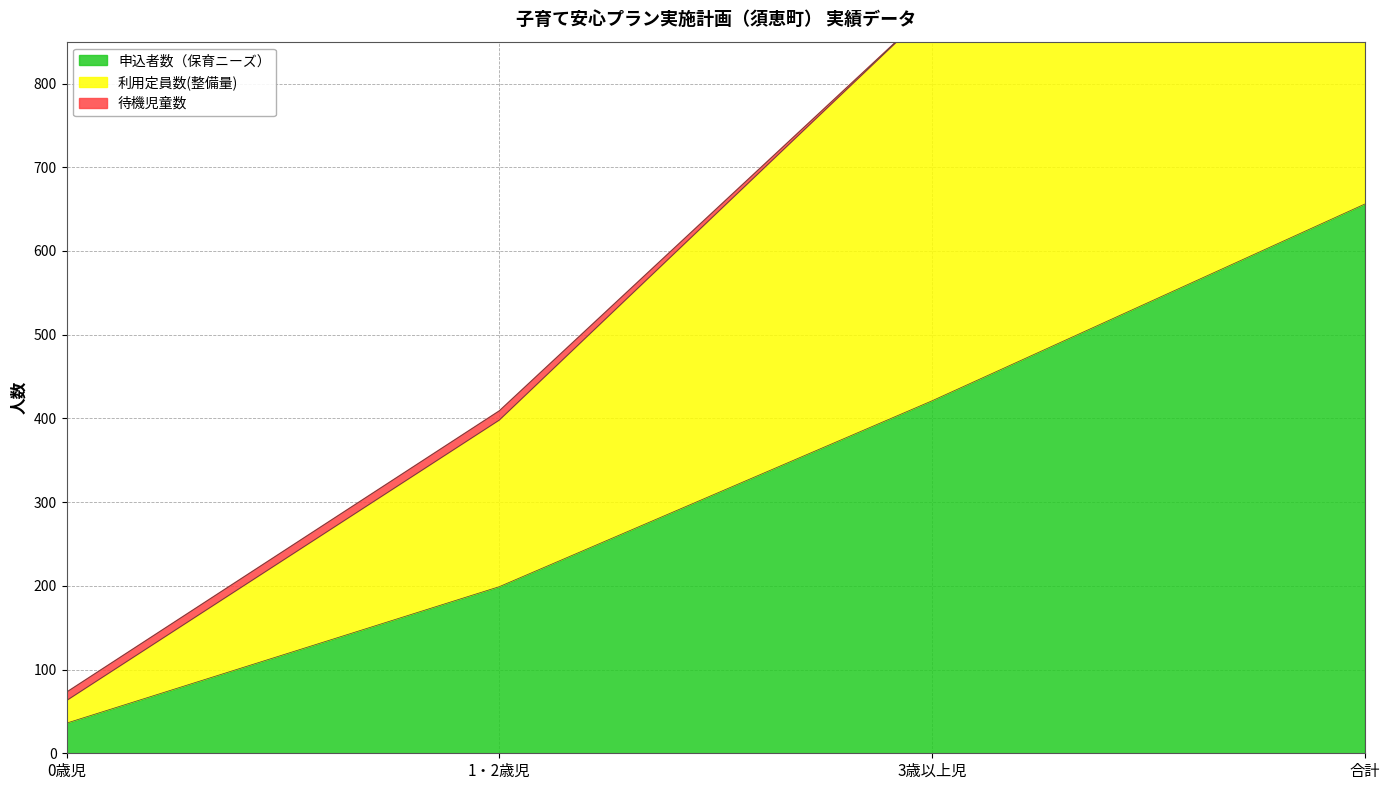

At which label does 申込者数（保育ニーズ） first exceed 421?

合計